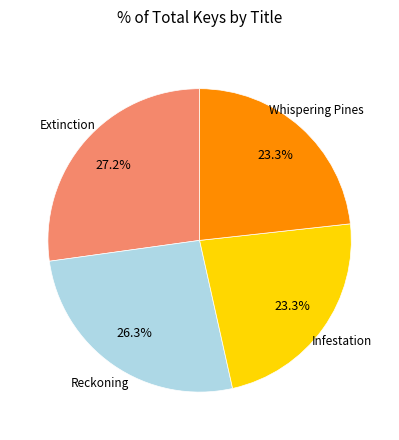

Is there a majority slice in this chart?

No